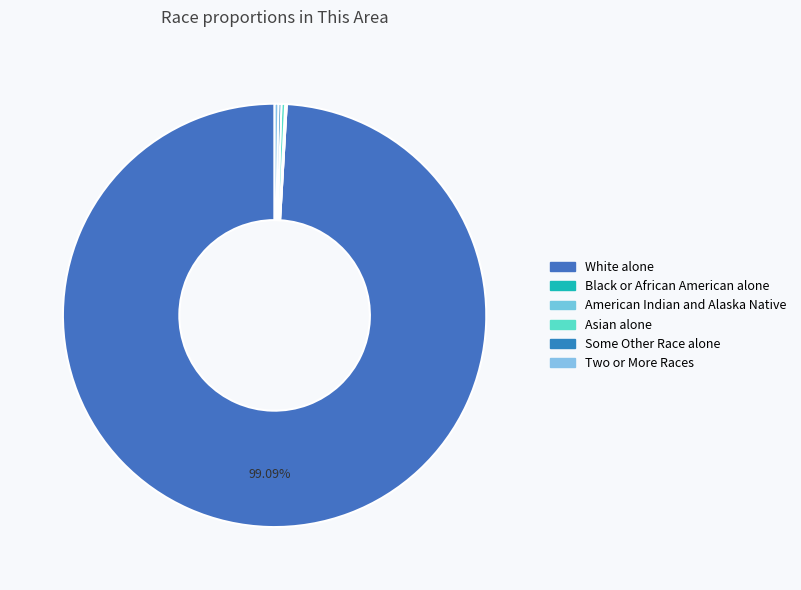

Which has a higher value, Asian alone or Some Other Race alone?

Asian alone